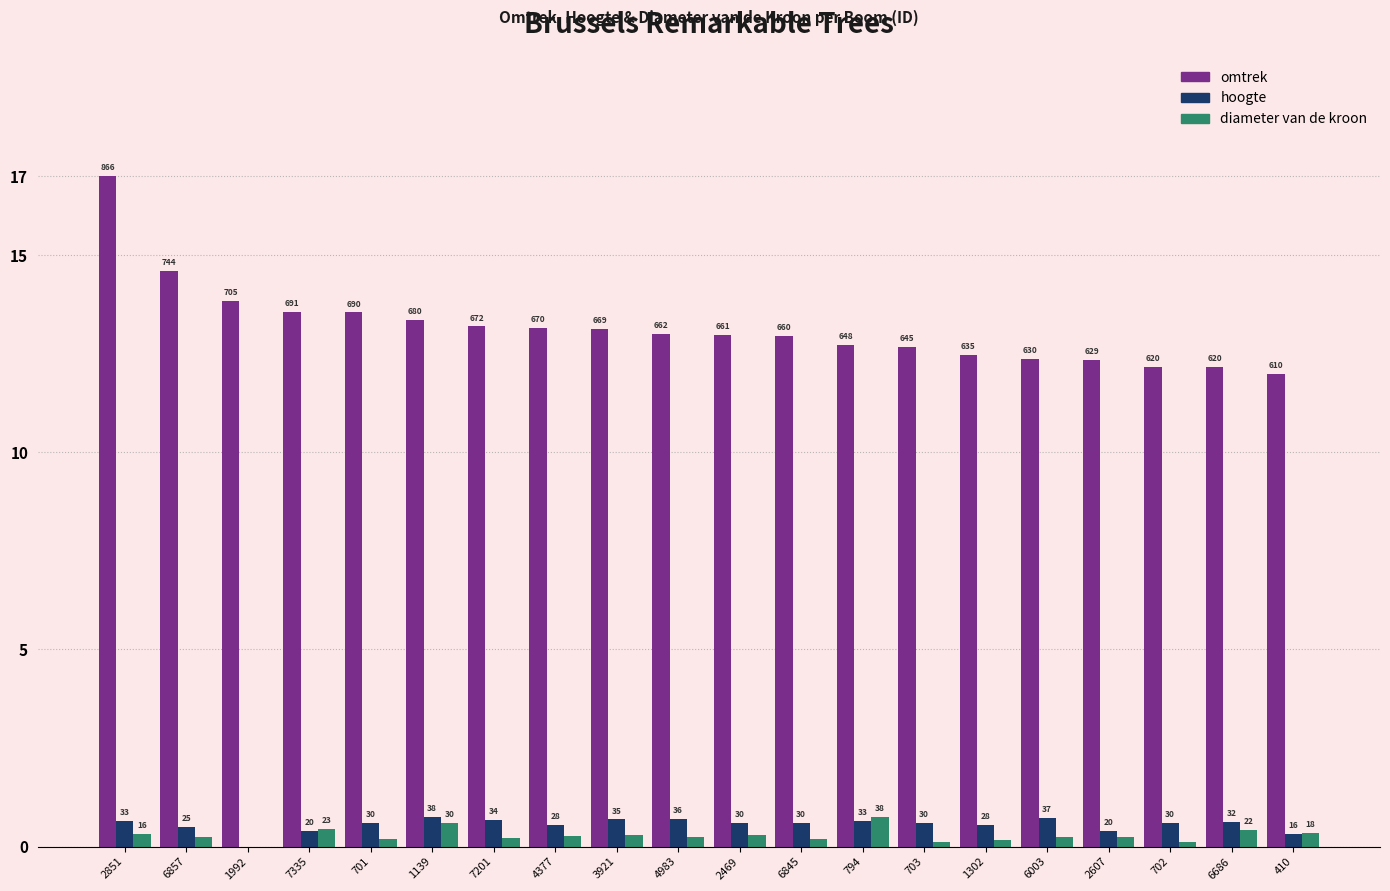

What is the sum of the hoogte values at 6686 and 6857?

1.1